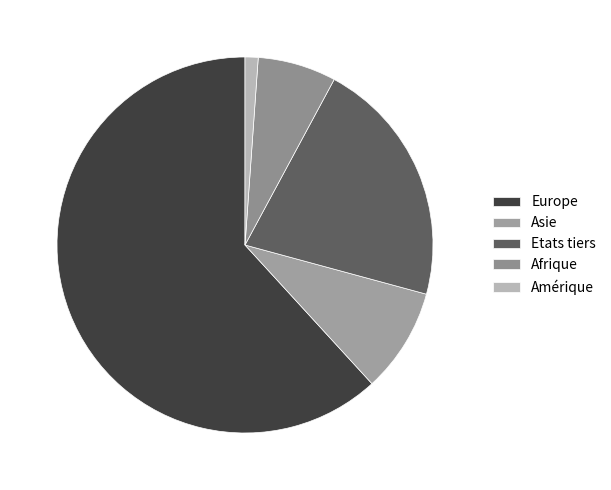

Approximately how many times larger is the value at Asie compared to Amérique?

8.0